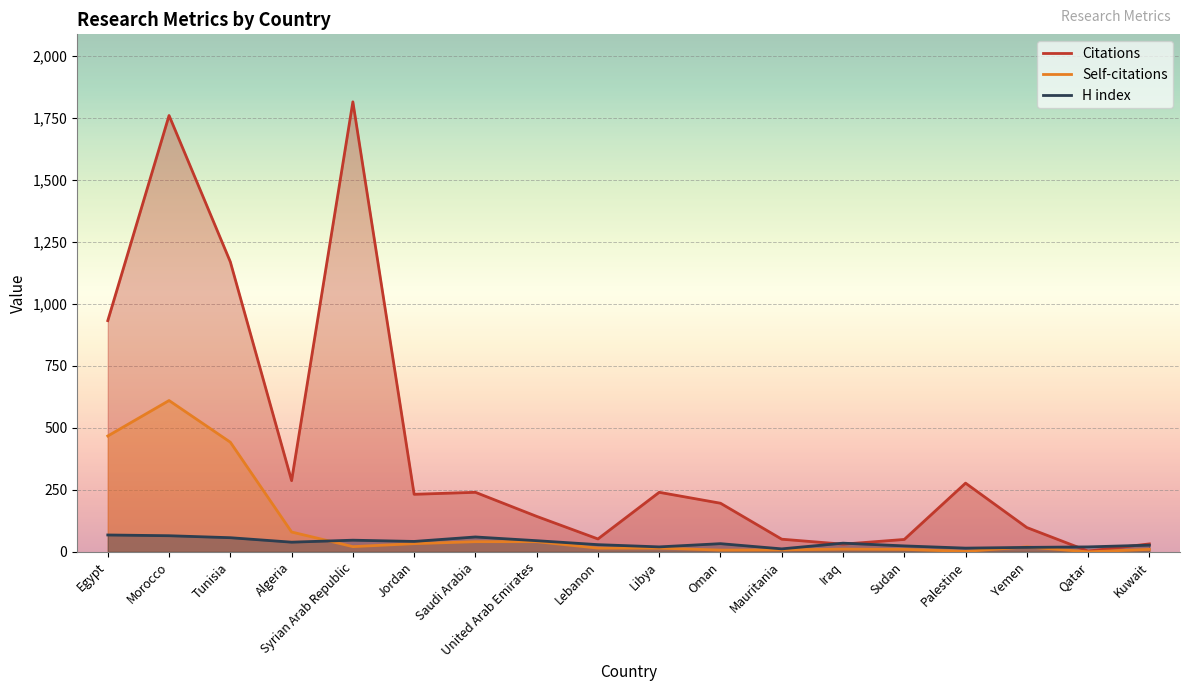

How many values in the Self-citations series exceed 20?

8